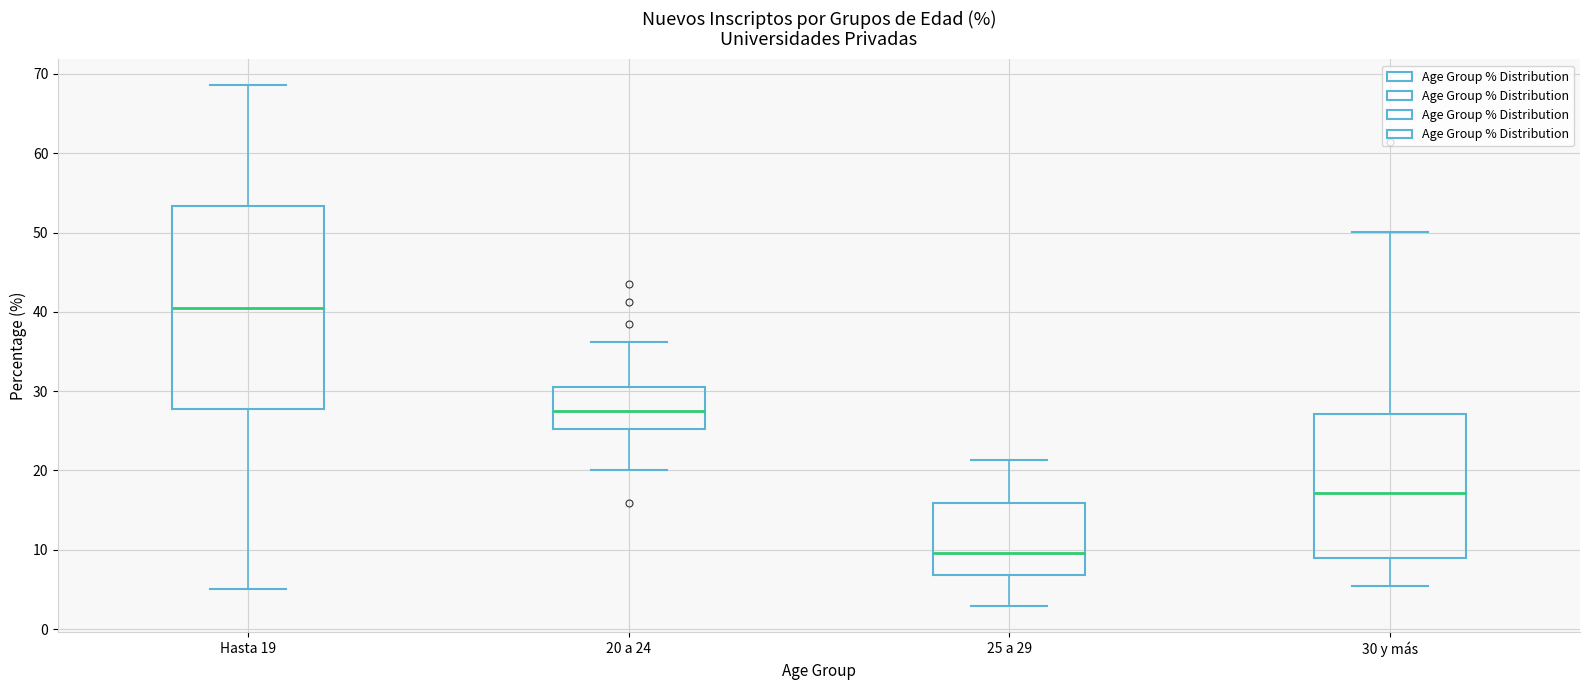

Comparing the boxes themselves (not the whiskers), which one is the tallest?

Hasta 19